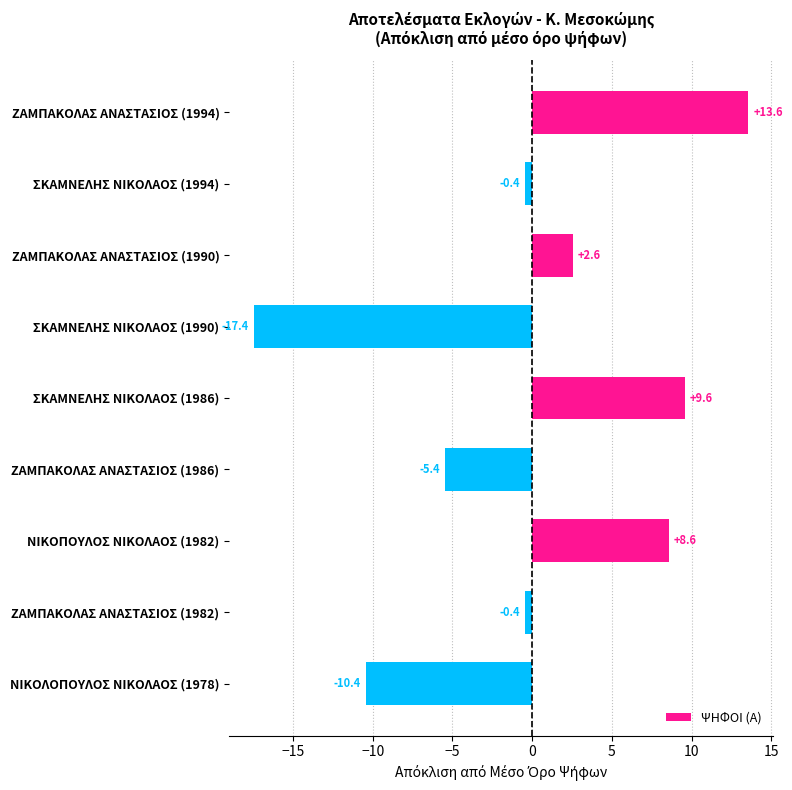

What is the minimum value shown in the chart?

-17.4